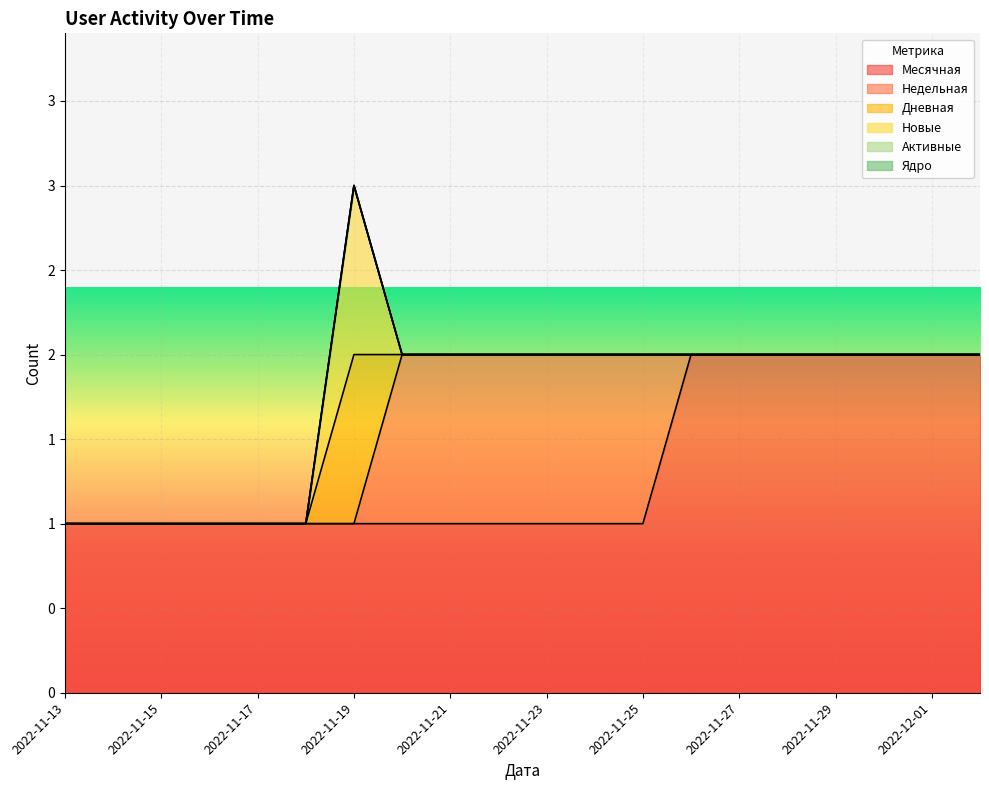

Reading right to left, transcribe all the data shown in this chart.

Месячная: 2022-12-02=2	2022-12-01=2	2022-11-30=2	2022-11-29=2	2022-11-28=2	2022-11-27=2	2022-11-26=2	2022-11-25=1	2022-11-24=1	2022-11-23=1	2022-11-22=1	2022-11-21=1	2022-11-20=1	2022-11-19=1	2022-11-18=1	2022-11-17=1	2022-11-16=1	2022-11-15=1	2022-11-14=1	2022-11-13=1
Недельная: 2022-12-02=0	2022-12-01=0	2022-11-30=0	2022-11-29=0	2022-11-28=0	2022-11-27=0	2022-11-26=0	2022-11-25=1	2022-11-24=1	2022-11-23=1	2022-11-22=1	2022-11-21=1	2022-11-20=1	2022-11-19=0	2022-11-18=0	2022-11-17=0	2022-11-16=0	2022-11-15=0	2022-11-14=0	2022-11-13=0
Дневная: 2022-12-02=0	2022-12-01=0	2022-11-30=0	2022-11-29=0	2022-11-28=0	2022-11-27=0	2022-11-26=0	2022-11-25=0	2022-11-24=0	2022-11-23=0	2022-11-22=0	2022-11-21=0	2022-11-20=0	2022-11-19=1	2022-11-18=0	2022-11-17=0	2022-11-16=0	2022-11-15=0	2022-11-14=0	2022-11-13=0
Новые: 2022-12-02=0	2022-12-01=0	2022-11-30=0	2022-11-29=0	2022-11-28=0	2022-11-27=0	2022-11-26=0	2022-11-25=0	2022-11-24=0	2022-11-23=0	2022-11-22=0	2022-11-21=0	2022-11-20=0	2022-11-19=1	2022-11-18=0	2022-11-17=0	2022-11-16=0	2022-11-15=0	2022-11-14=0	2022-11-13=0
Активные: 2022-12-02=0	2022-12-01=0	2022-11-30=0	2022-11-29=0	2022-11-28=0	2022-11-27=0	2022-11-26=0	2022-11-25=0	2022-11-24=0	2022-11-23=0	2022-11-22=0	2022-11-21=0	2022-11-20=0	2022-11-19=0	2022-11-18=0	2022-11-17=0	2022-11-16=0	2022-11-15=0	2022-11-14=0	2022-11-13=0
Ядро: 2022-12-02=0	2022-12-01=0	2022-11-30=0	2022-11-29=0	2022-11-28=0	2022-11-27=0	2022-11-26=0	2022-11-25=0	2022-11-24=0	2022-11-23=0	2022-11-22=0	2022-11-21=0	2022-11-20=0	2022-11-19=0	2022-11-18=0	2022-11-17=0	2022-11-16=0	2022-11-15=0	2022-11-14=0	2022-11-13=0